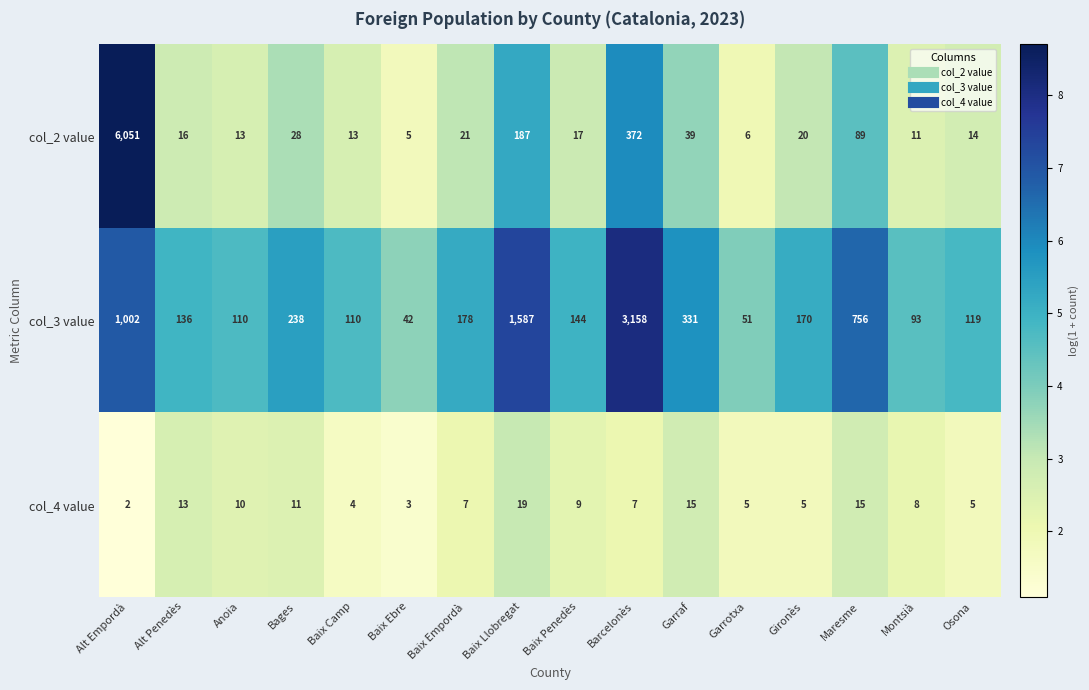

Which series changed the most between Barcelonès and Garraf?

col_3 value